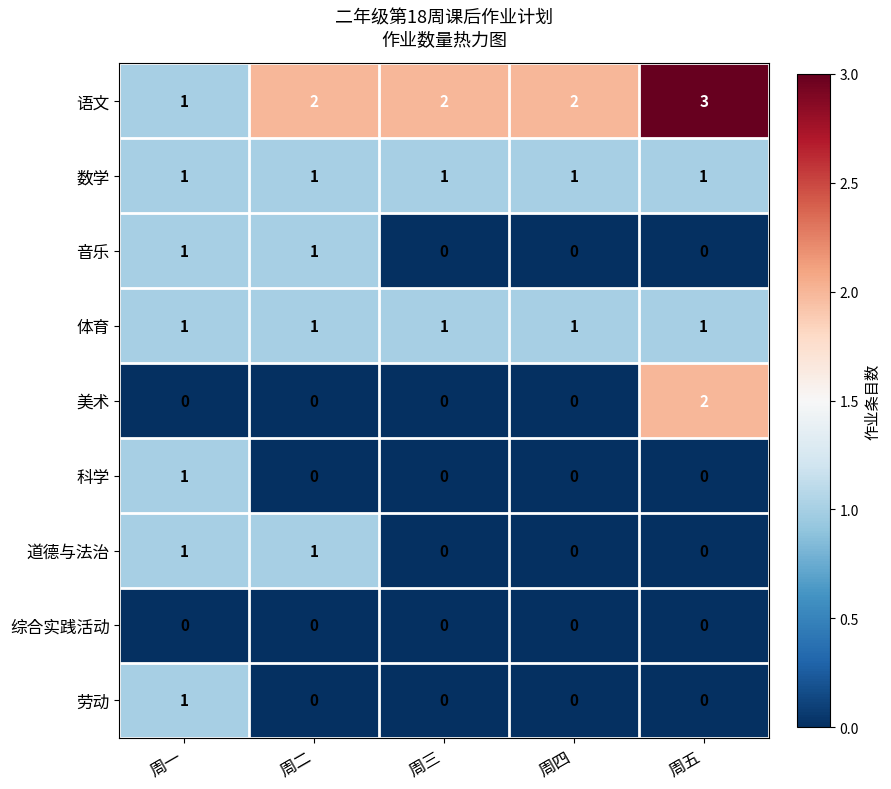

How many 美术 values are between 0 and 1?

4